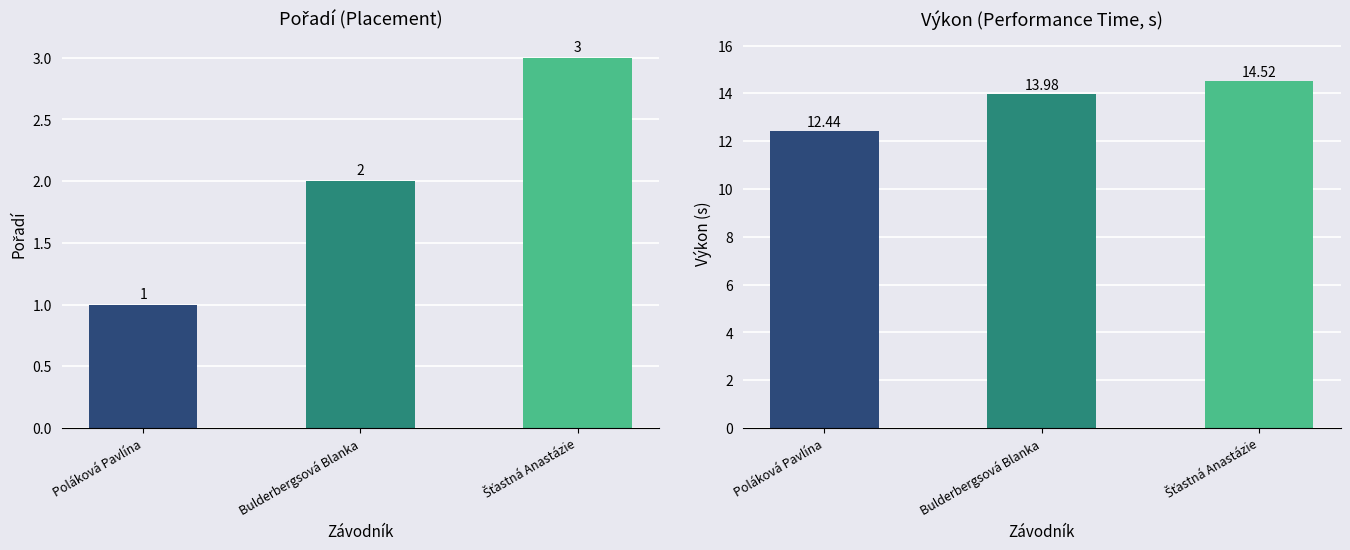

What is the label of the 3rd bar from the left?

Šťastná Anastázie